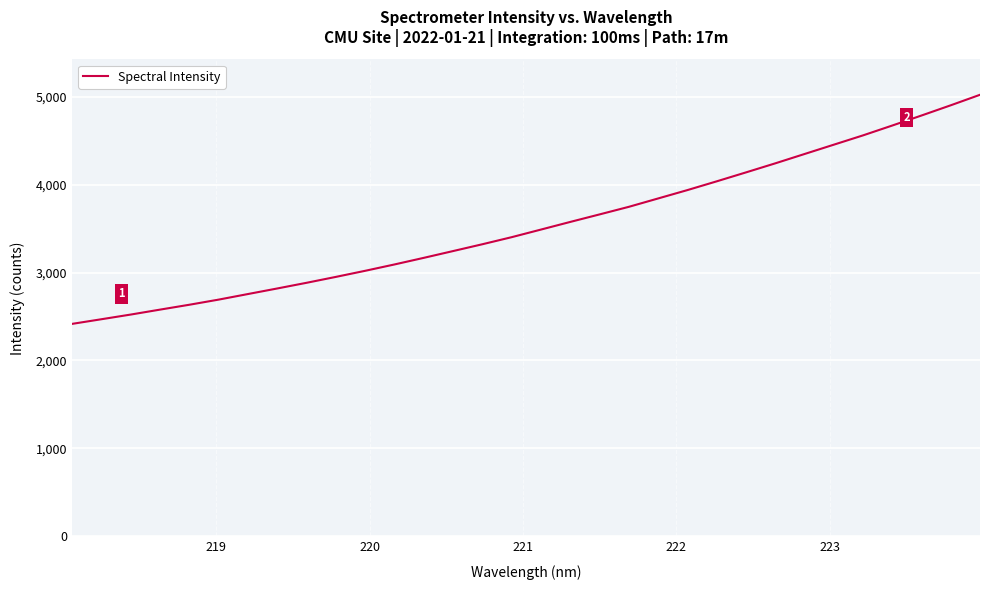

What is the smallest value displayed?

2416.9